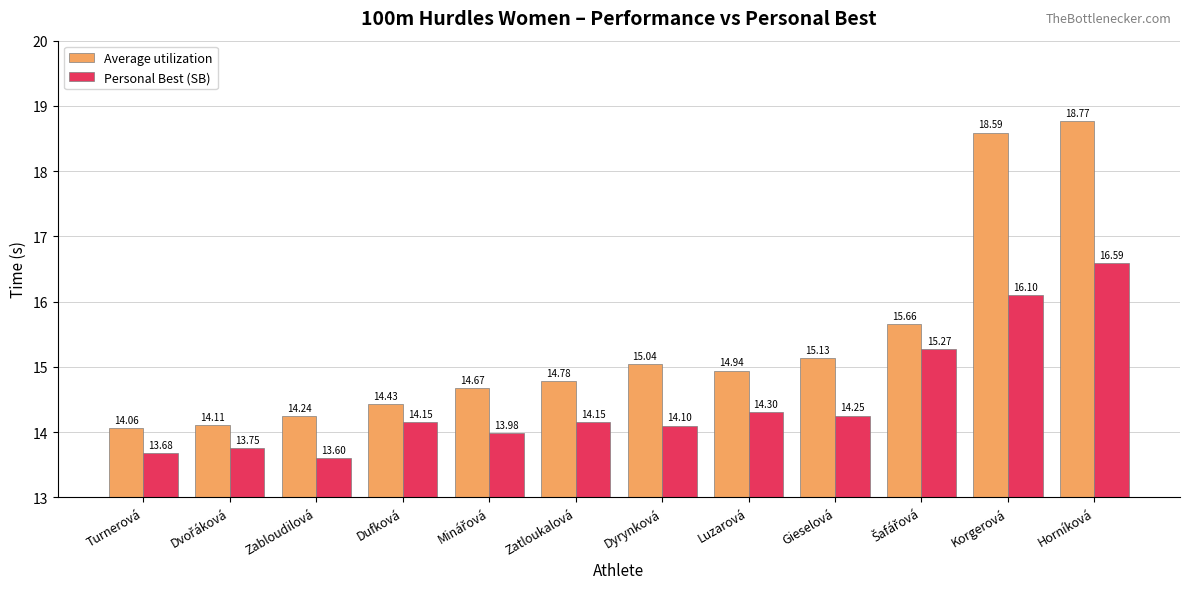

What is the smallest value displayed?

13.6